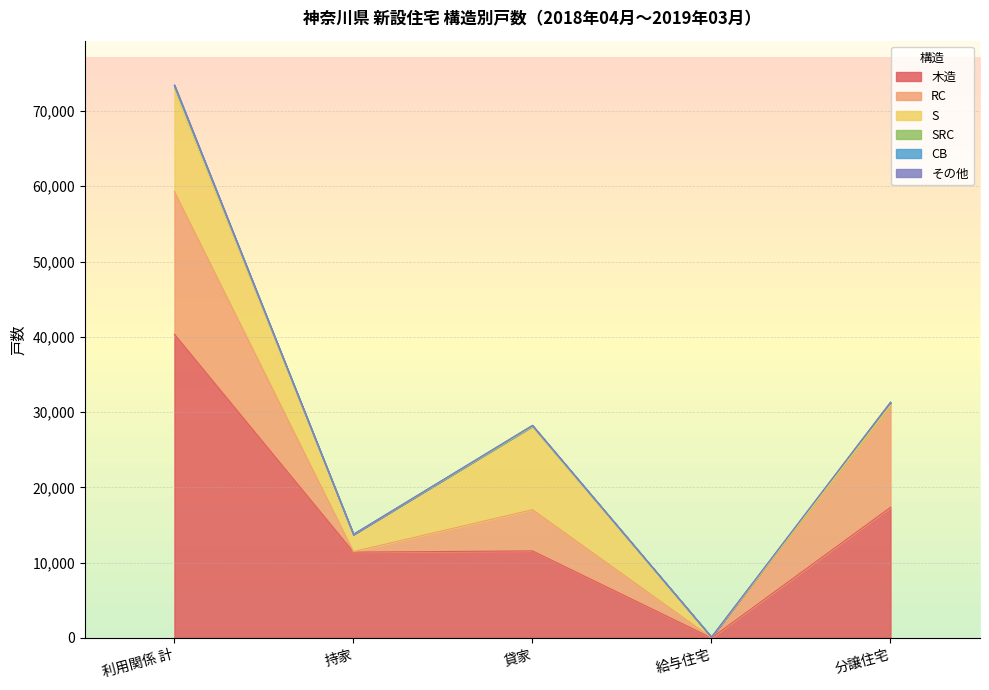

How many distinct data groups are displayed?

6